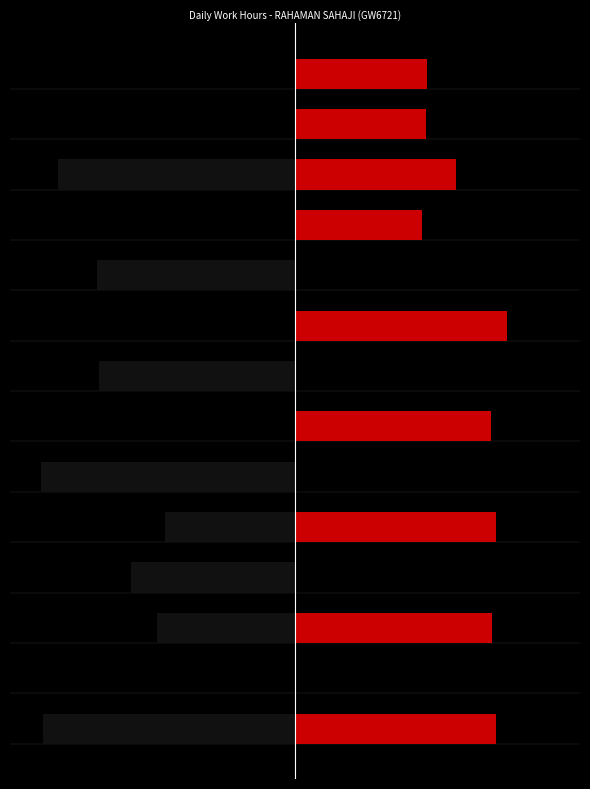

True or false: Second Half has a value of 16.4 at 13.

False